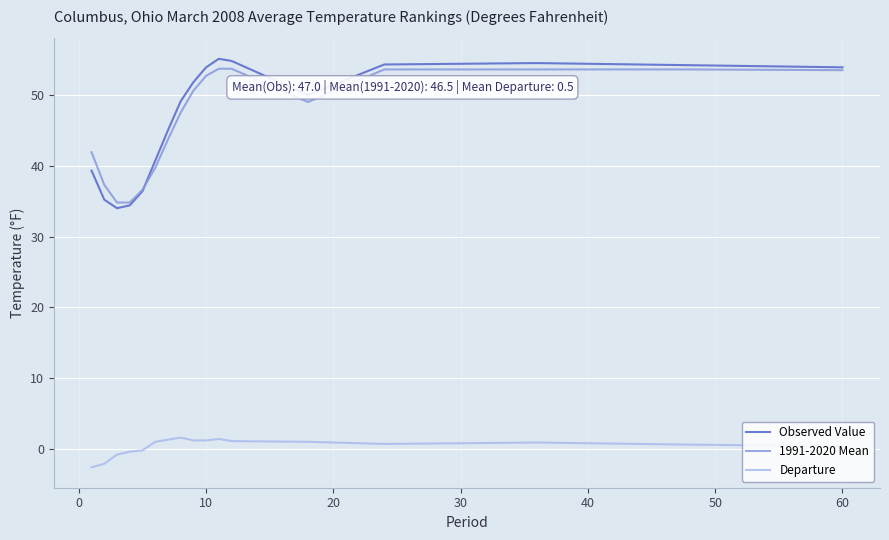

What is the minimum value for Observed Value?

34.0